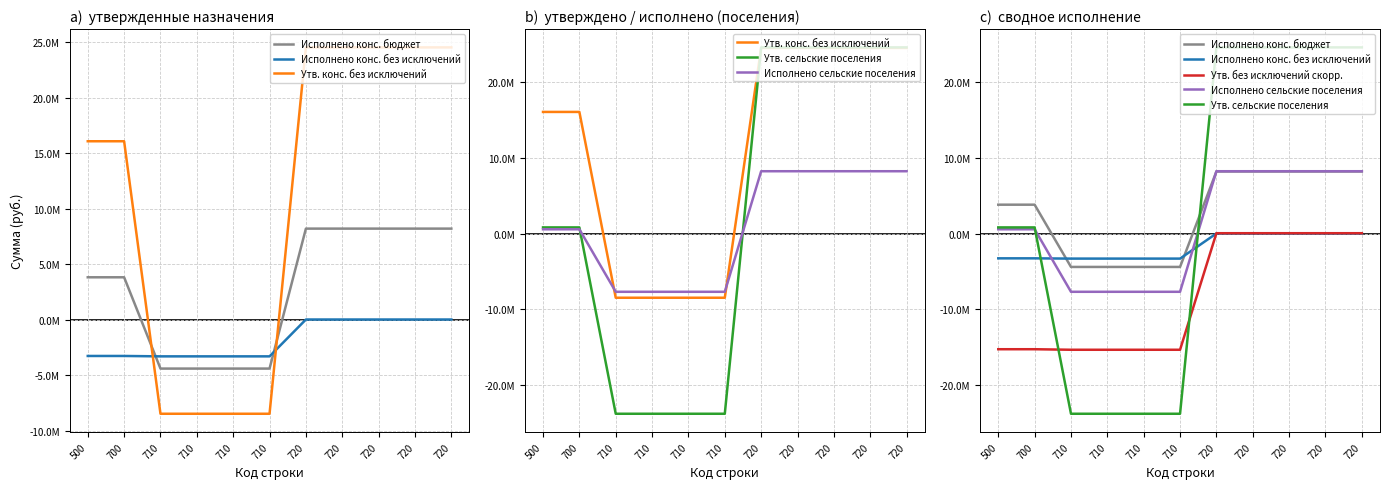

Between 720 and 710, which is larger?

720